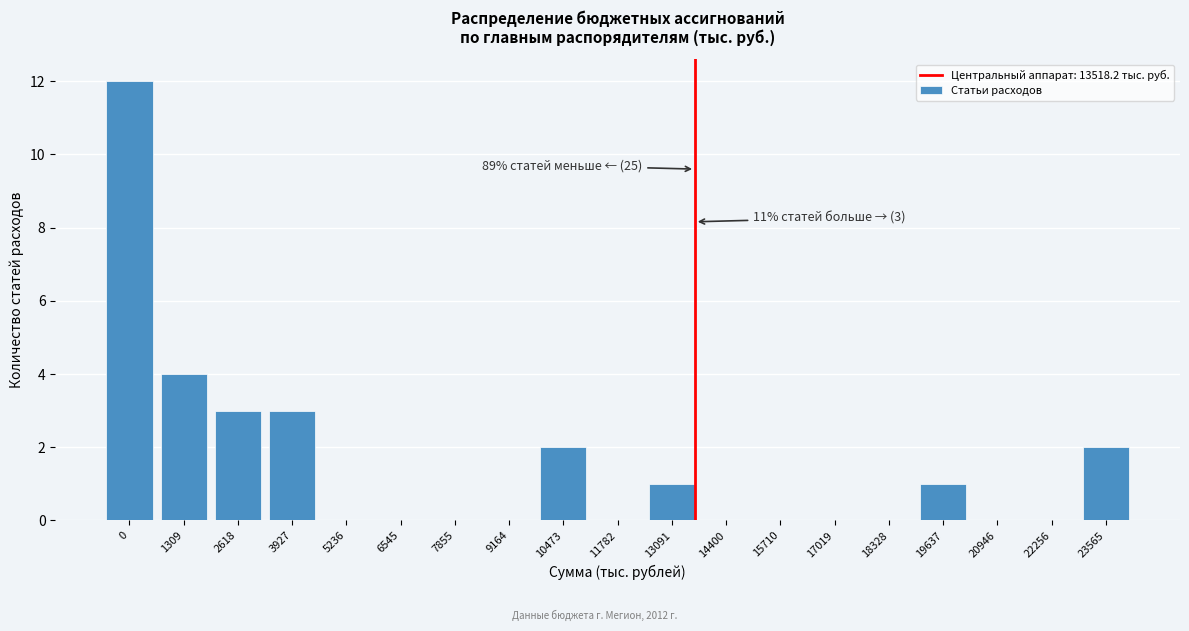

Reading left to right, what are all the values shown in this chart?

0=12	1309=4	2618=3	3927=3	5236=0	6545=0	7855=0	9164=0	10473=2	11782=0	13091=1	14400=0	15710=0	17019=0	18328=0	19637=1	20946=0	22256=0	23565=2